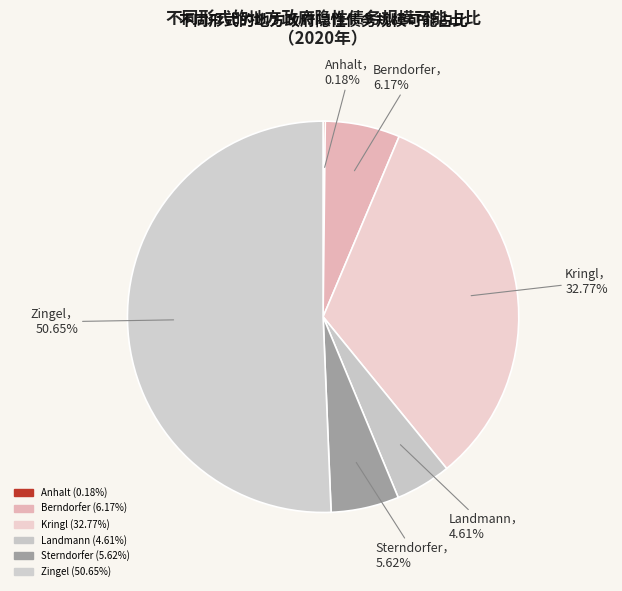

How much of the chart is everything except Zingel?

49.3%